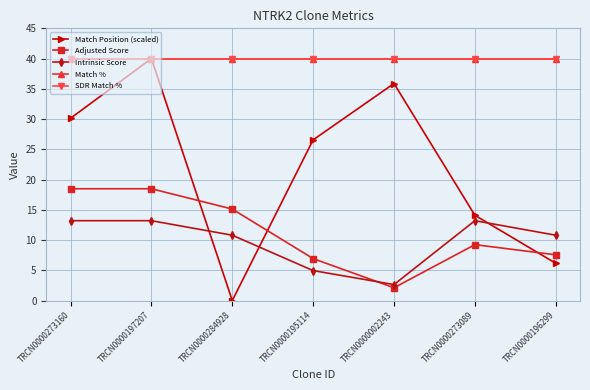

Between TRCN0000195114 and TRCN0000002243, which is larger?

TRCN0000002243